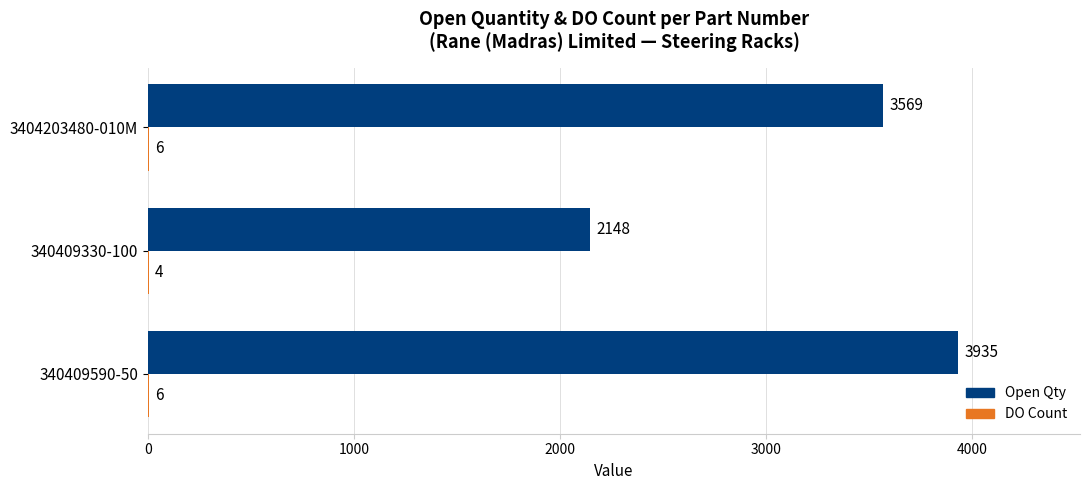

What is the sum of all Open Qty values?

9652